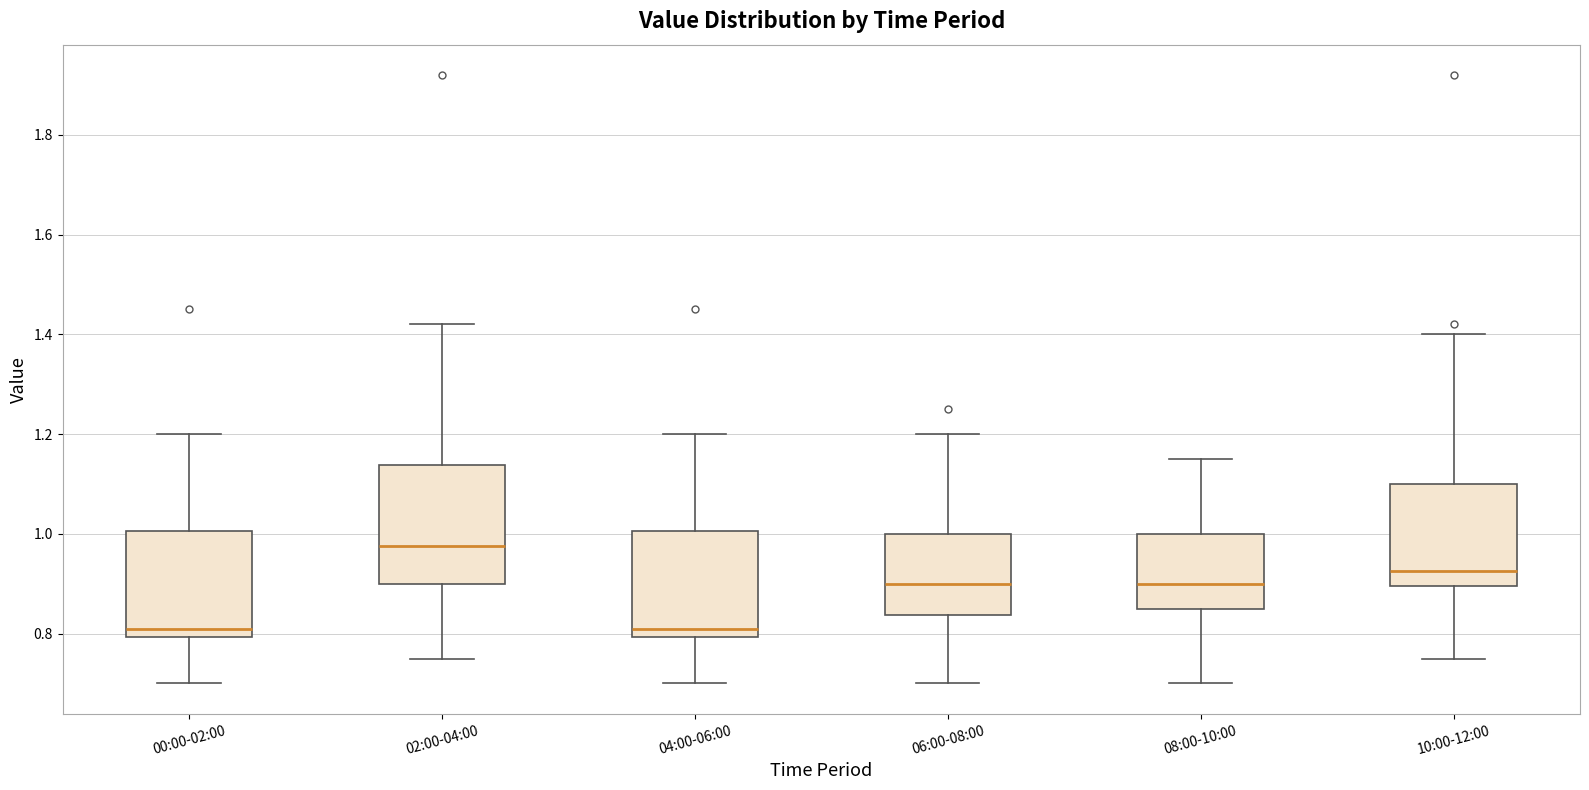

Which box is the tallest, from its lower edge to its upper edge?

02:00-04:00